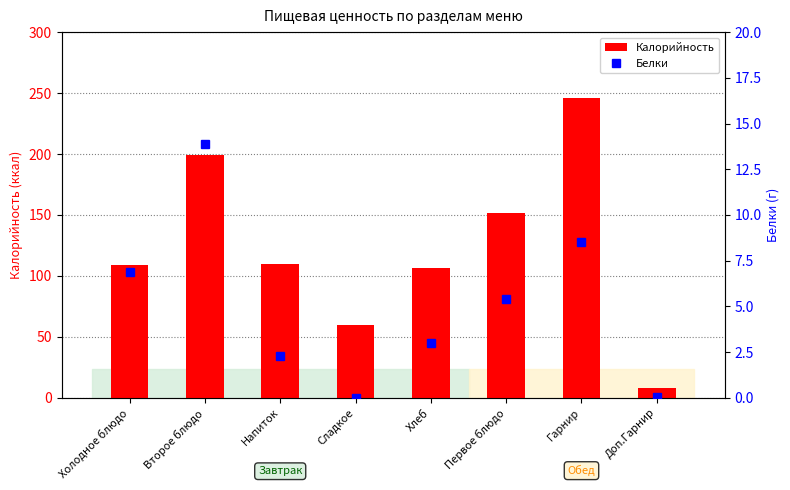

What is the difference between the highest and lowest values at Сладкое?

60.0